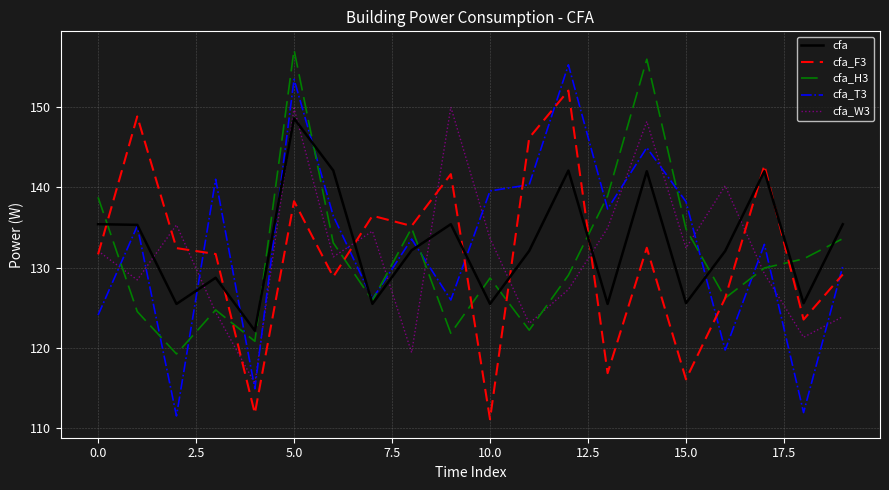

Which series has the largest range (max minus min)?

cfa_T3